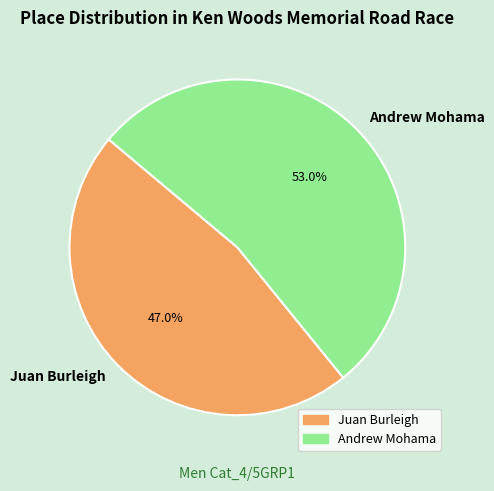

Between Andrew Mohama and Juan Burleigh, which is larger?

Andrew Mohama